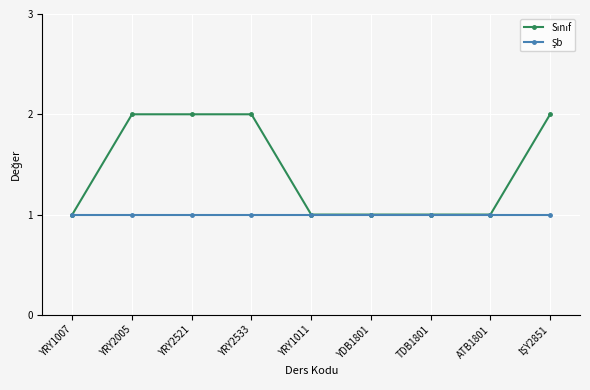

What is the label of the 3rd point from the right?

TDB1801